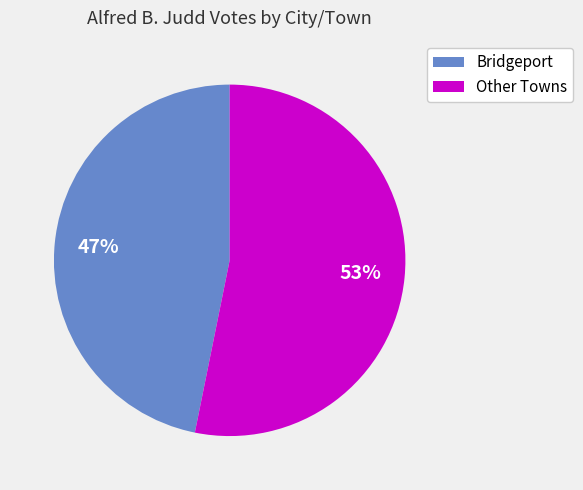

Which category has the smallest portion of the pie?

Bridgeport